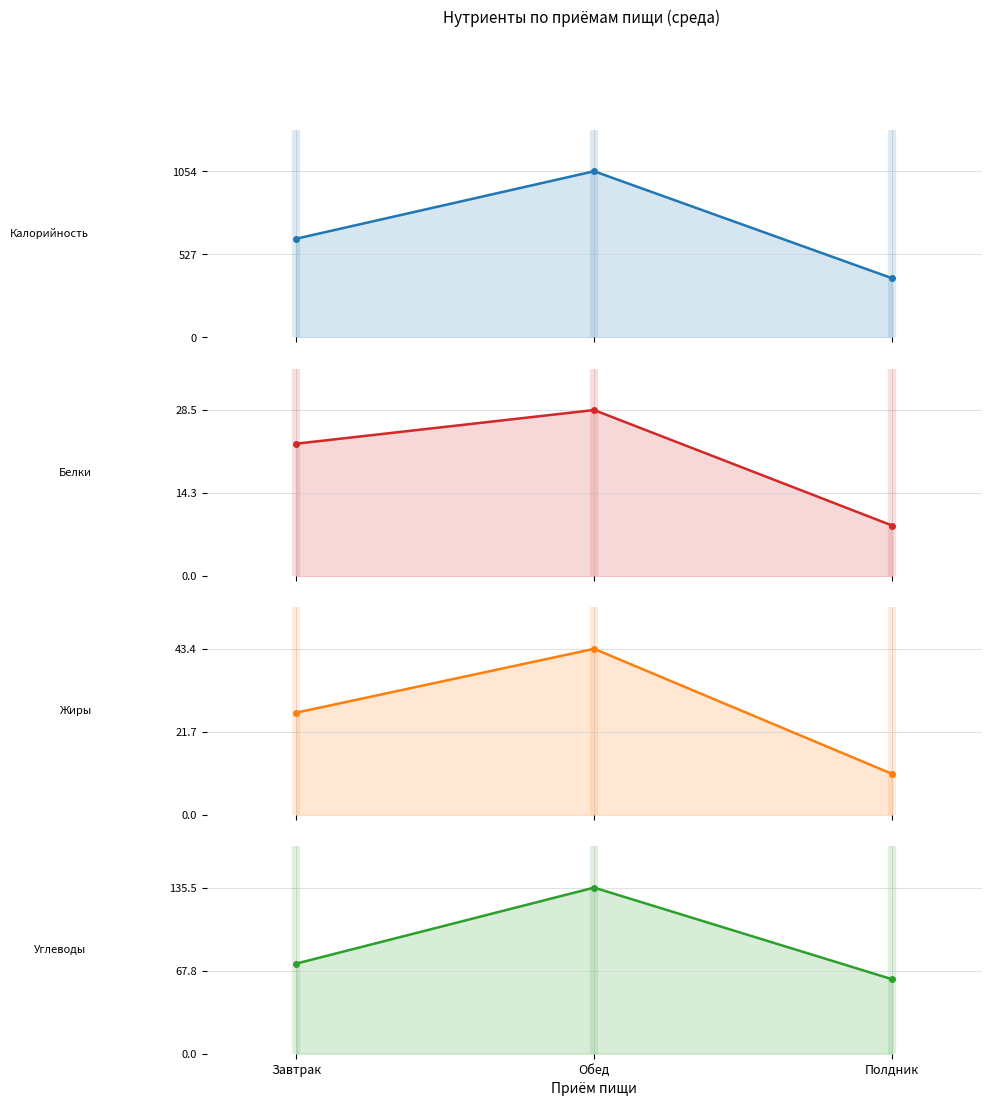

What is the label of the 3rd point from the right?

Завтрак